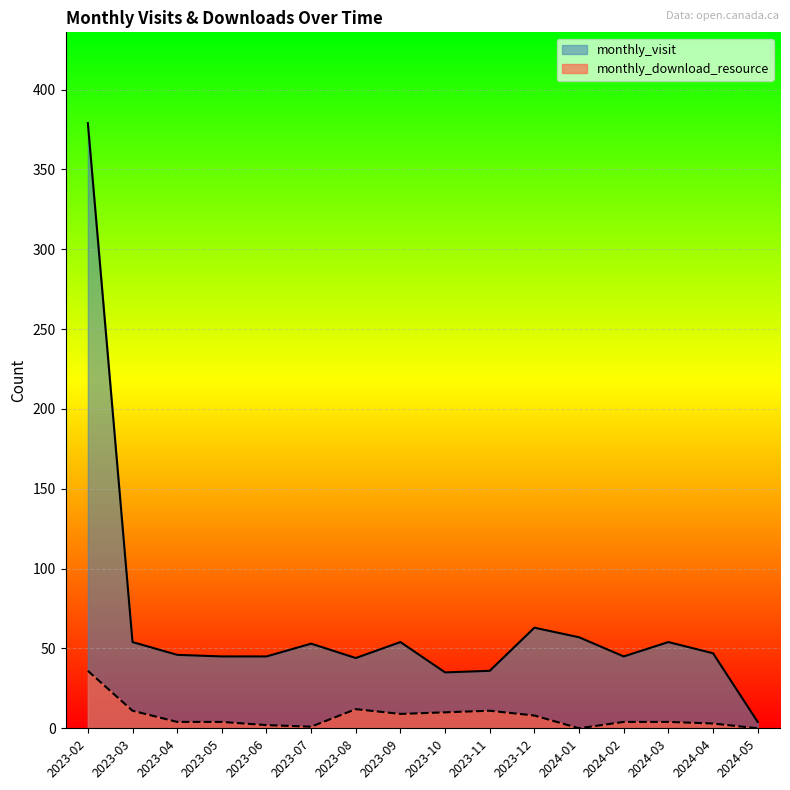

At which category does the chart reach its minimum across all series?

2024-01